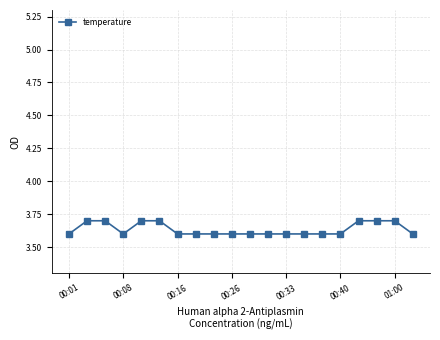

Does the chart have visible grid lines?

Yes